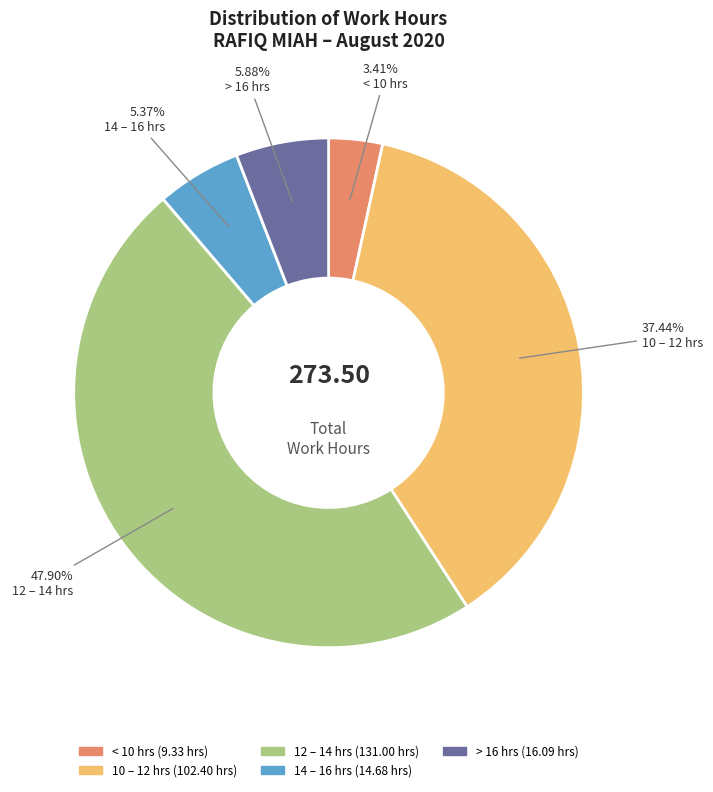

Is there a majority slice in this chart?

No